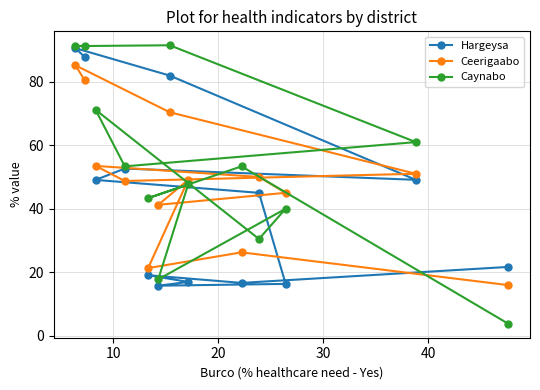

What is the minimum value for Caynabo?

3.8